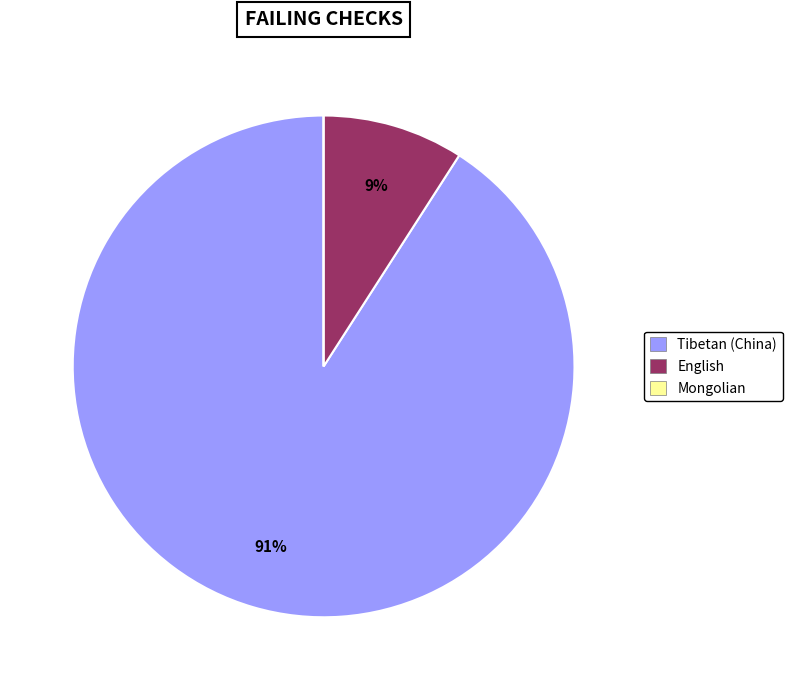

Which category accounts for the majority?

Tibetan (China)